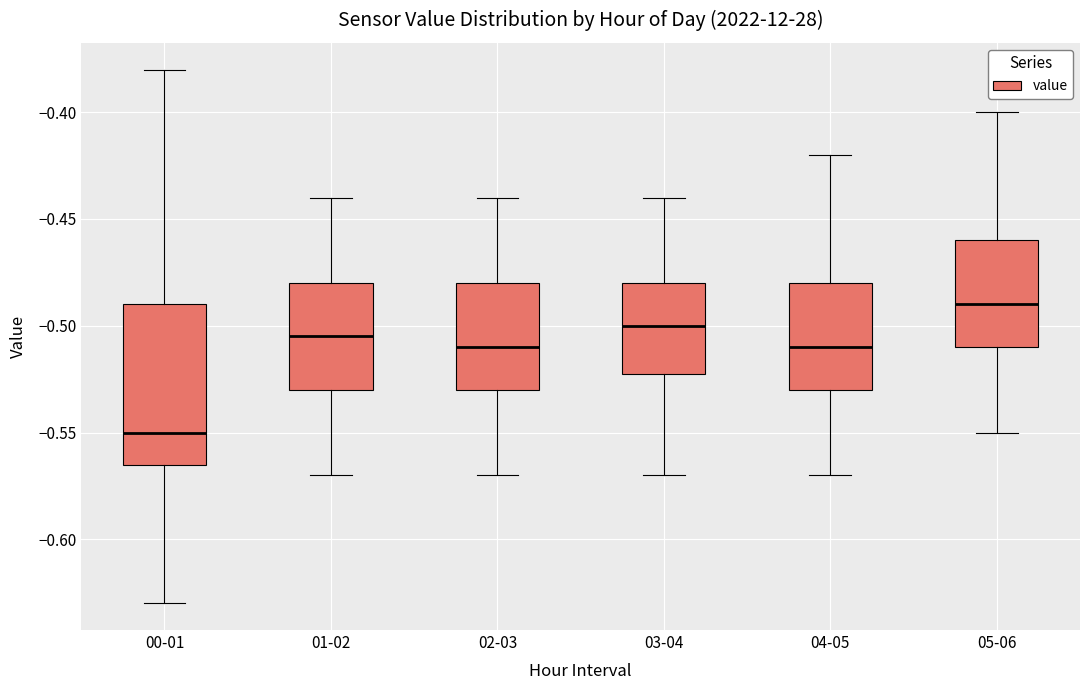

Reading left to right, transcribe this box plot: for each box, give where its median line is, the range the box spans, and where its two whiskers end, as read against the y-axis. The values are not printed on the chart, so give them approximately, as read against the axis.

00-01: median -0.550, box -0.565 to -0.490, whiskers -0.630 to -0.380
01-02: median -0.505, box -0.530 to -0.480, whiskers -0.570 to -0.440
02-03: median -0.510, box -0.530 to -0.480, whiskers -0.570 to -0.440
03-04: median -0.500, box -0.520 to -0.480, whiskers -0.570 to -0.440
04-05: median -0.510, box -0.530 to -0.480, whiskers -0.570 to -0.420
05-06: median -0.490, box -0.510 to -0.460, whiskers -0.550 to -0.400